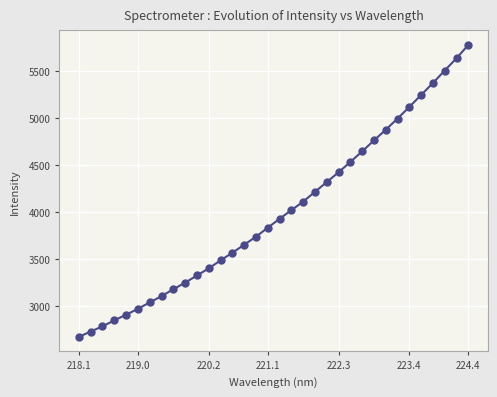

True or false: the data has more than 2 interior local peaks.

False